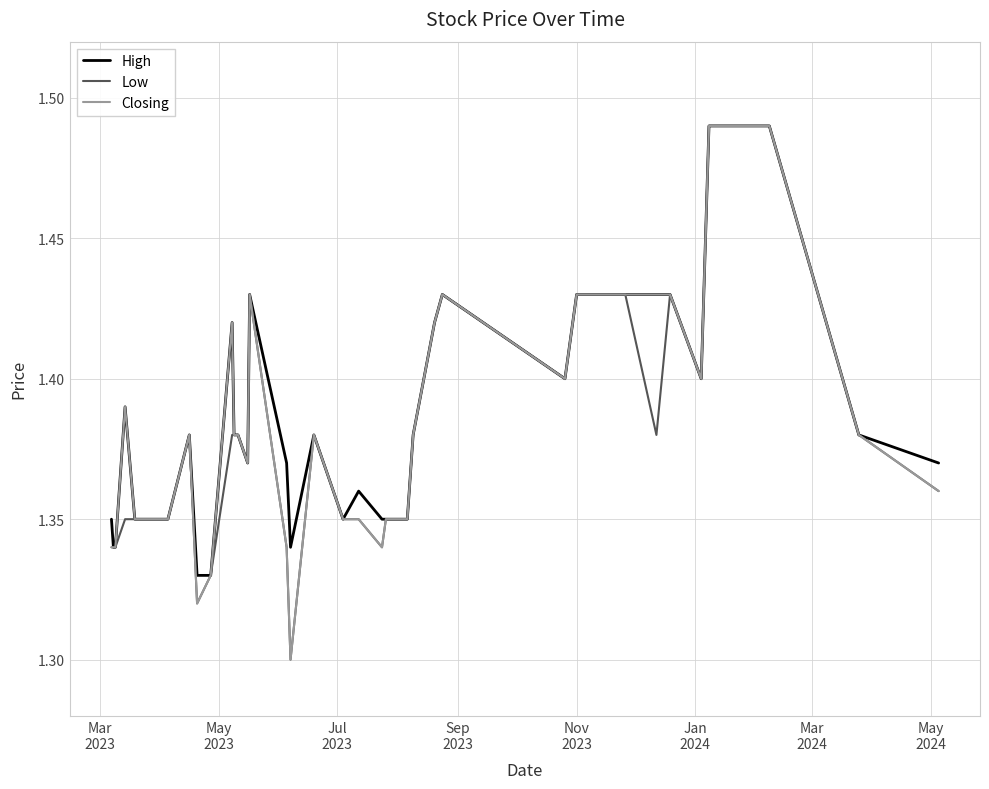

Which series has the widest spread of values?

Low